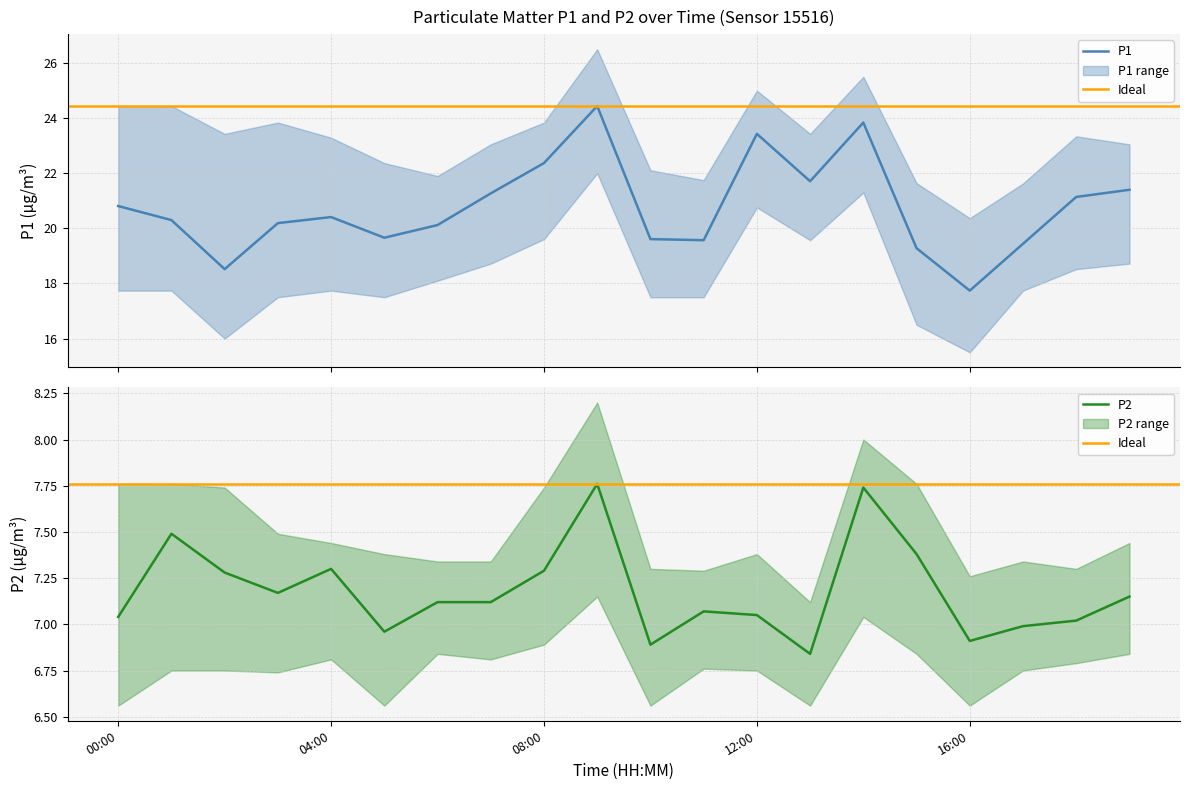

True or false: P2_lower and P1_mean cross at least once.

False